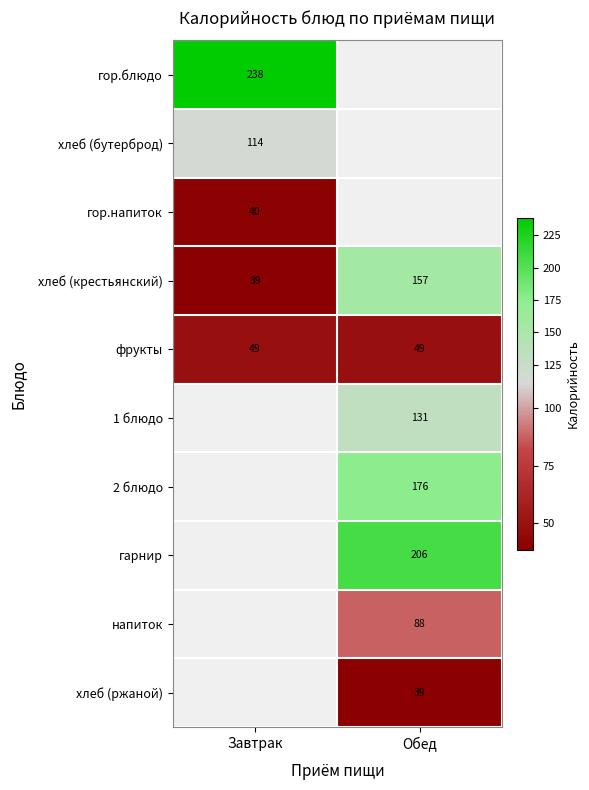

Which category has the highest value across all series?

Завтрак